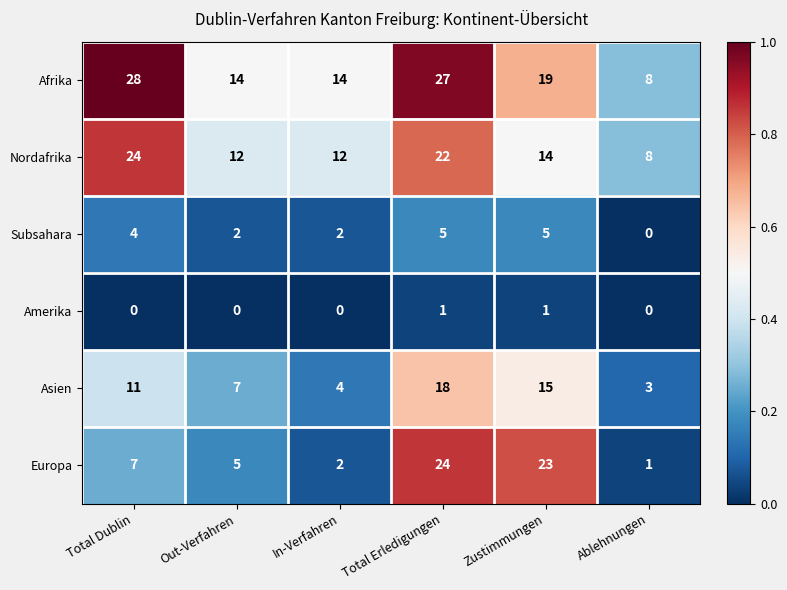

The Europa series shows 3 at In-Verfahren. True or false?

False